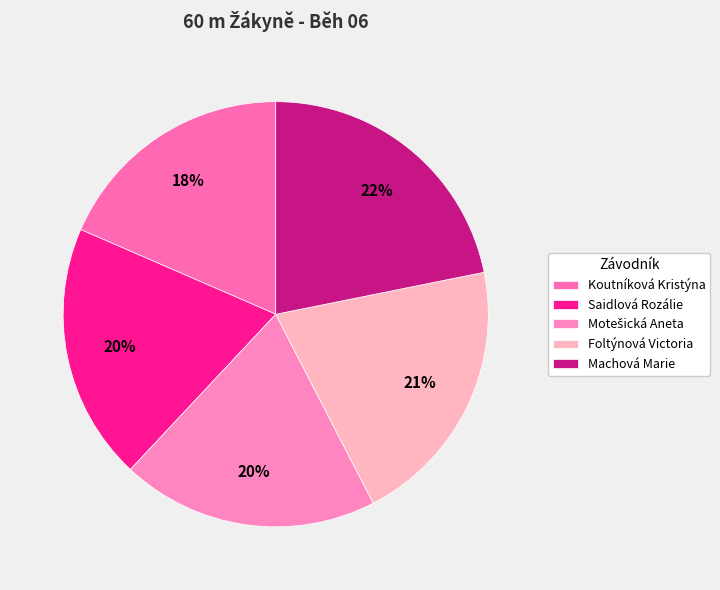

To the nearest percent, what is the combined percentage of Foltýnová Victoria and Koutníková Kristýna?

39%